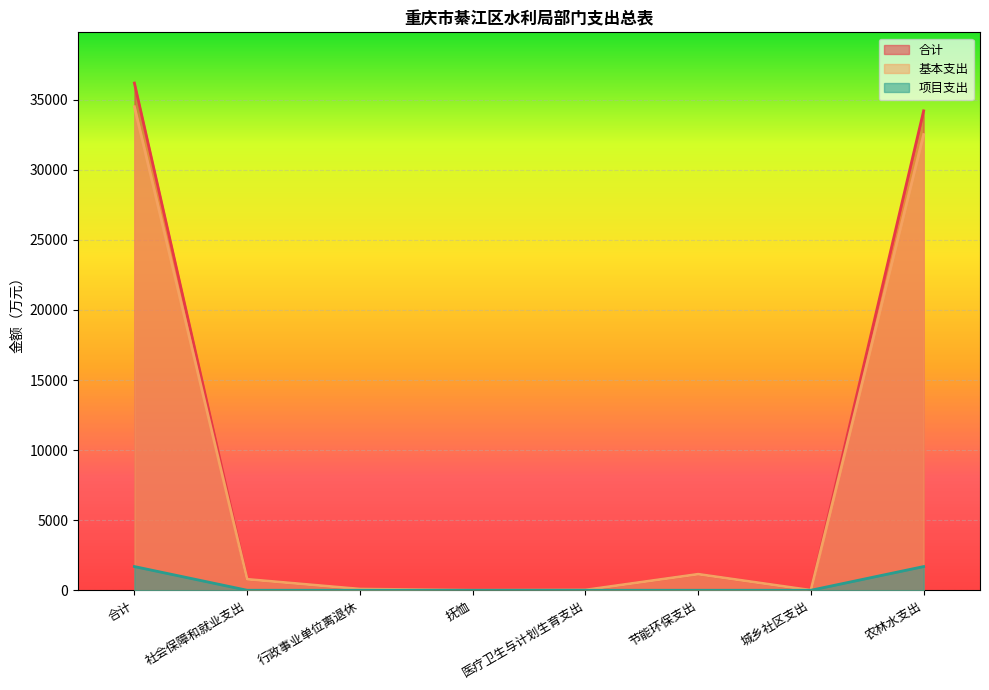

At which category does 合计 reach its first local valley?

抚恤